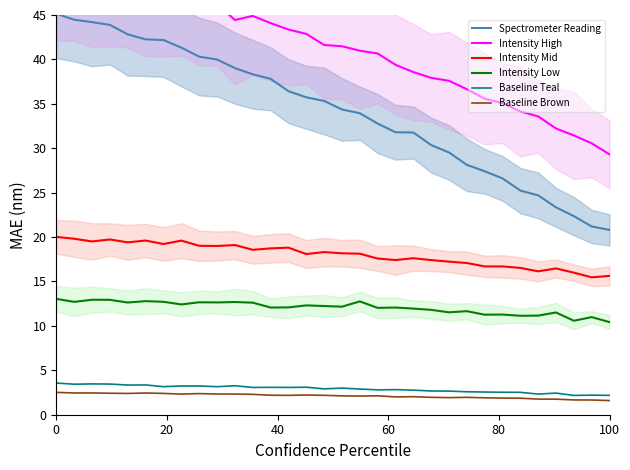

Which series changed the most between 22 and 25?

Spectrometer Reading